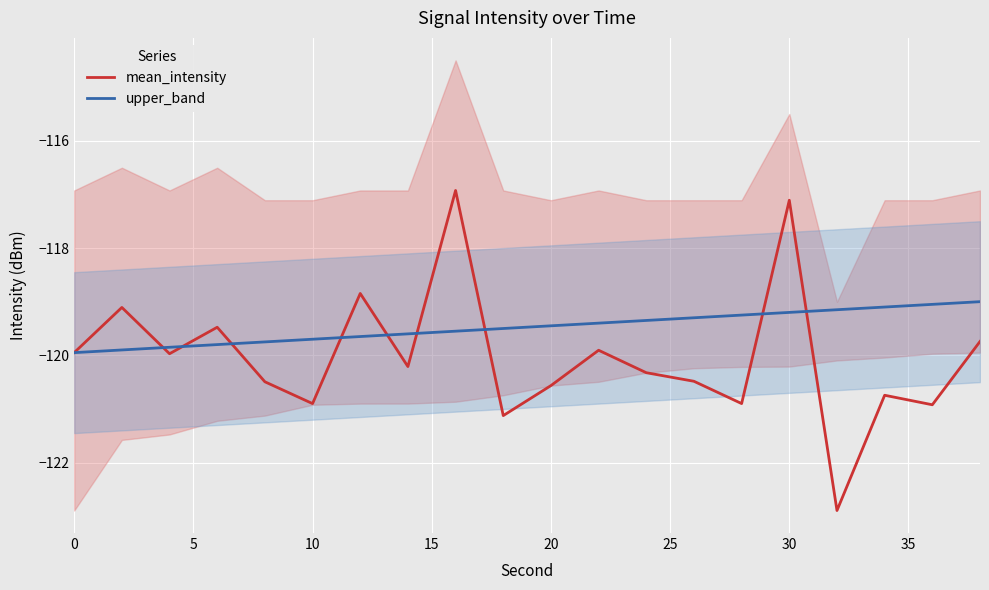

Which series has the largest total across all categories?

upper_band